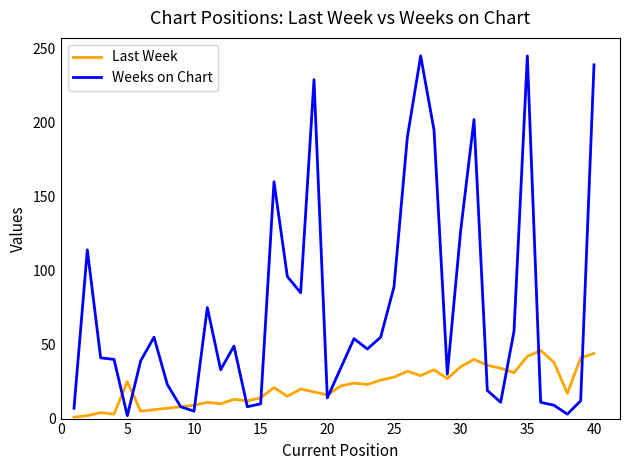

Which series has the largest total across all categories?

Weeks on Chart